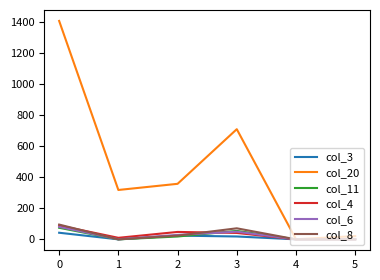

Which series has the largest total across all categories?

col_20